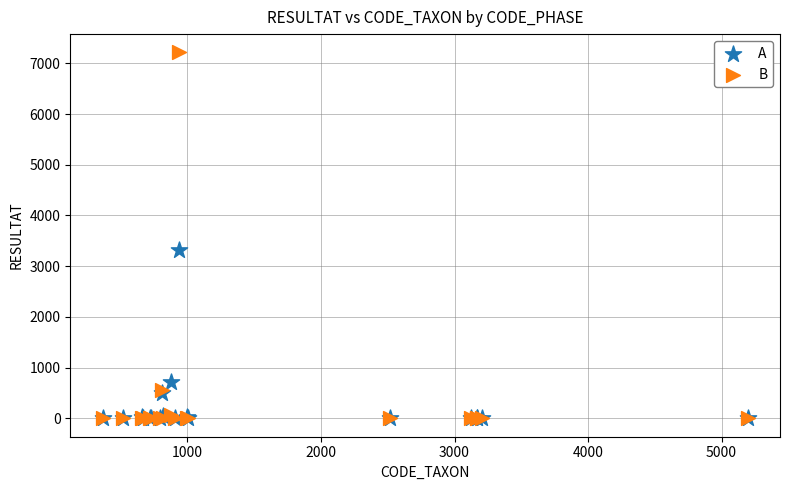

In the A series, what Y value is closest to 1656?

717